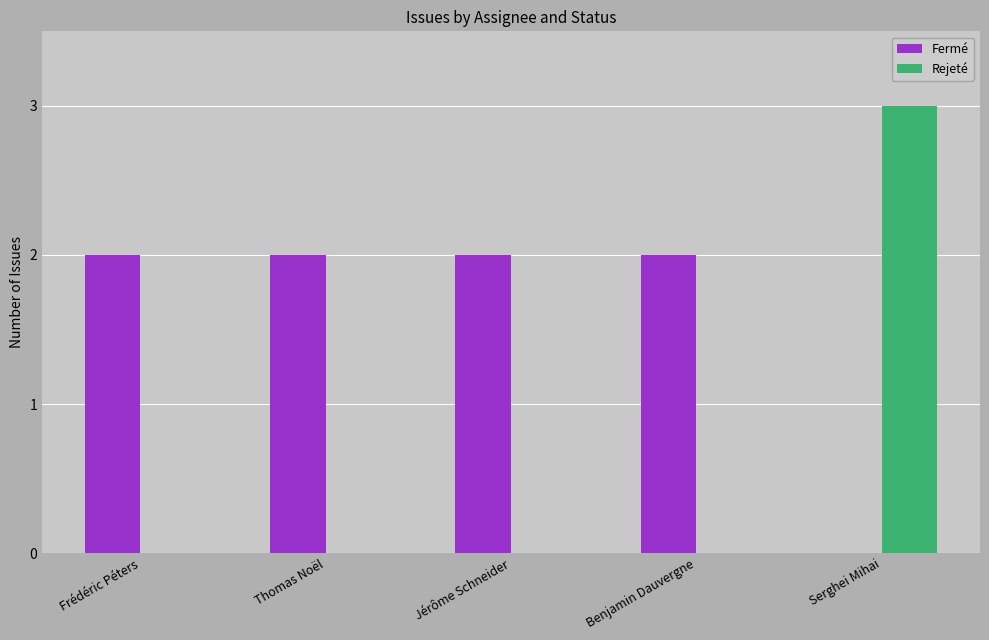

At which category is the sum across all series the highest?

Serghei Mihai